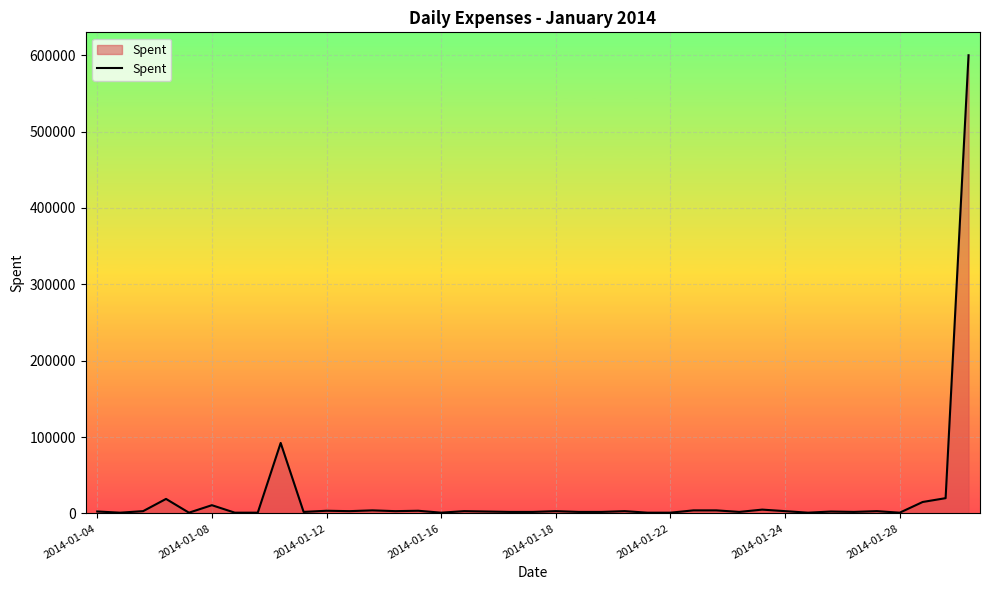

What is the greatest value displayed?

600000